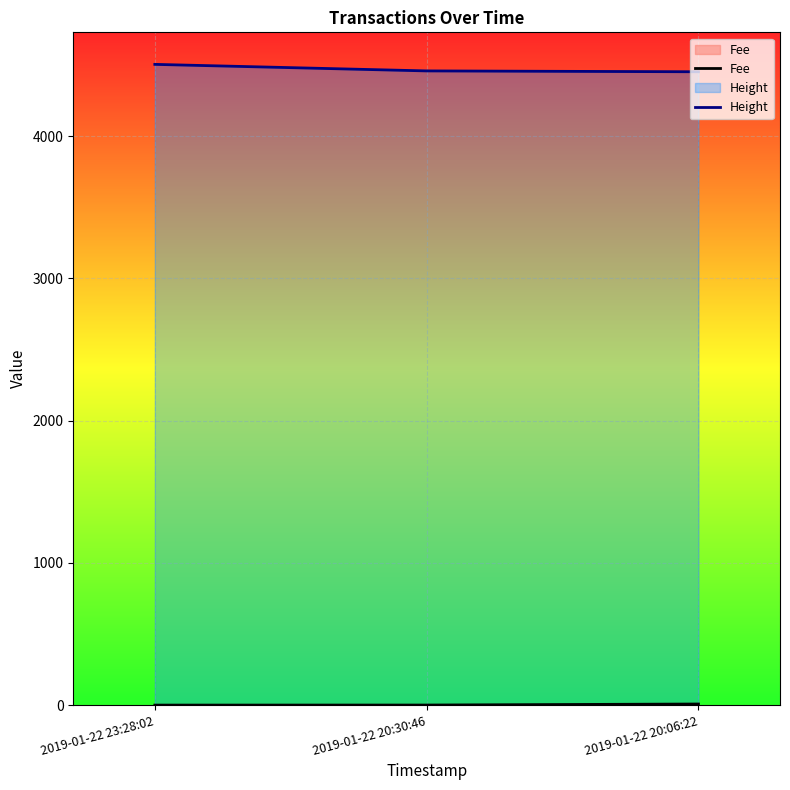

Which series has the largest range (max minus min)?

Height